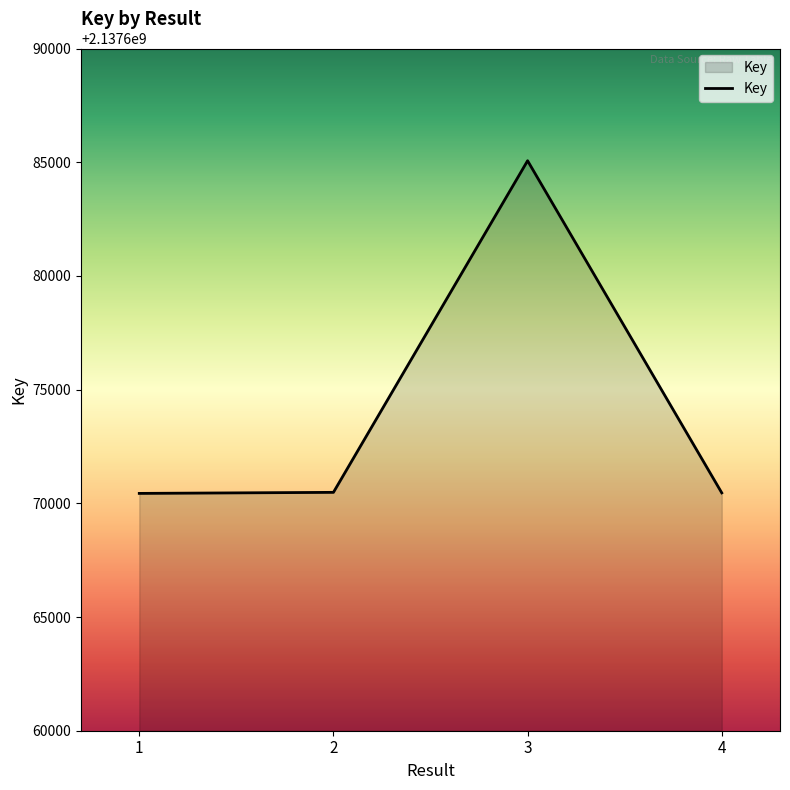

True or false: there are more than 2 points higher than both neighbors.

False